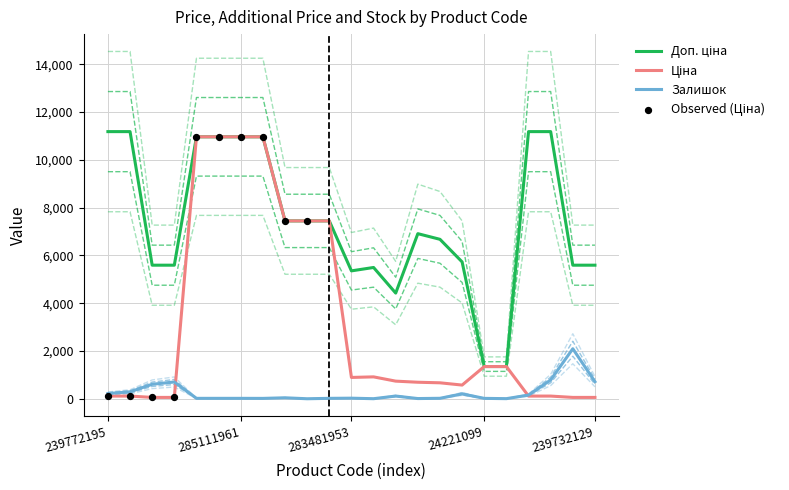

At which category is the sum across all series the highest?

285112220